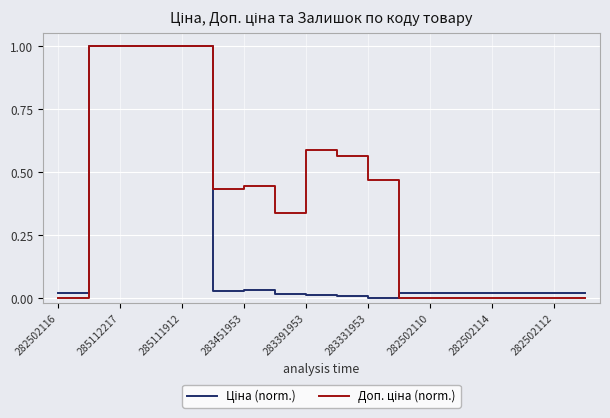

Does the chart have visible grid lines?

Yes